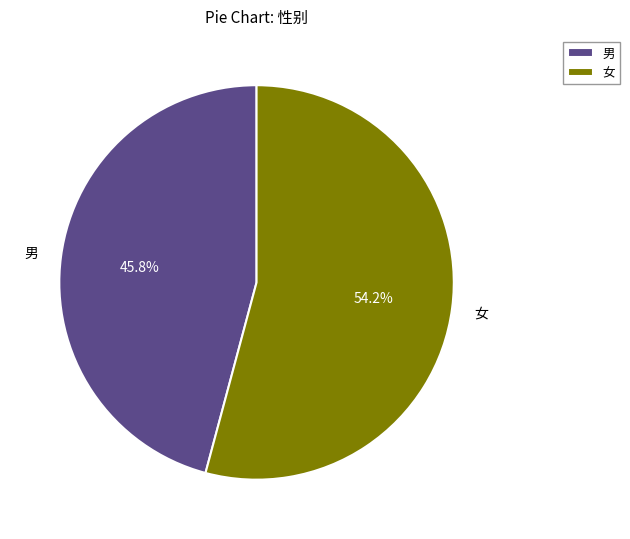

How many slices are in this pie chart?

2